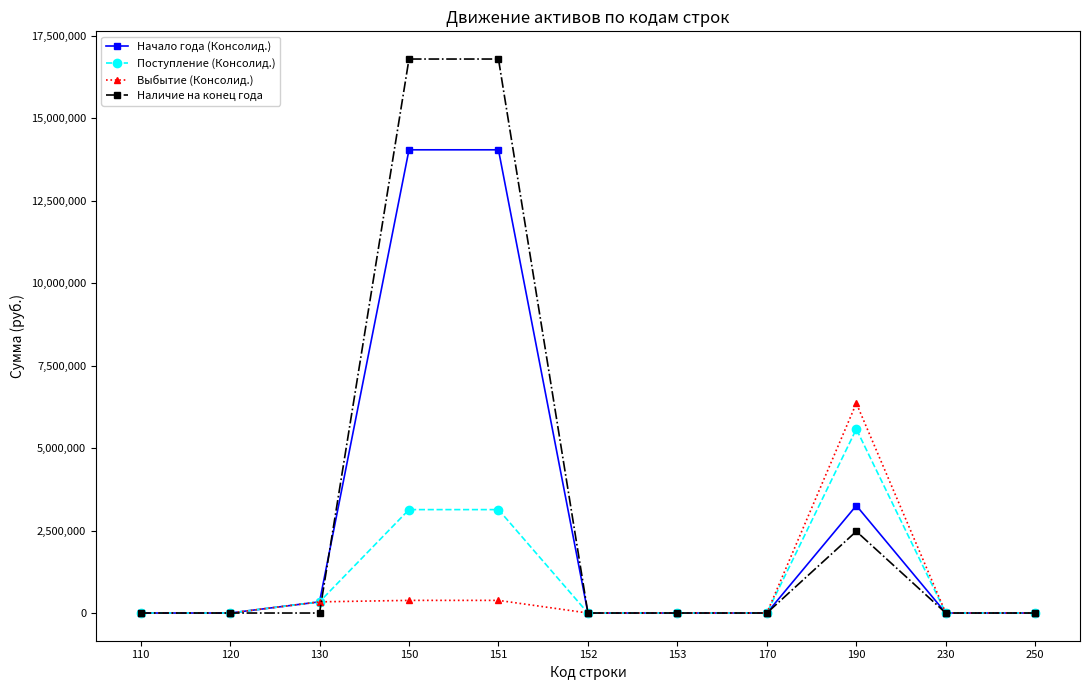

What is the greatest value displayed?

16795195.9